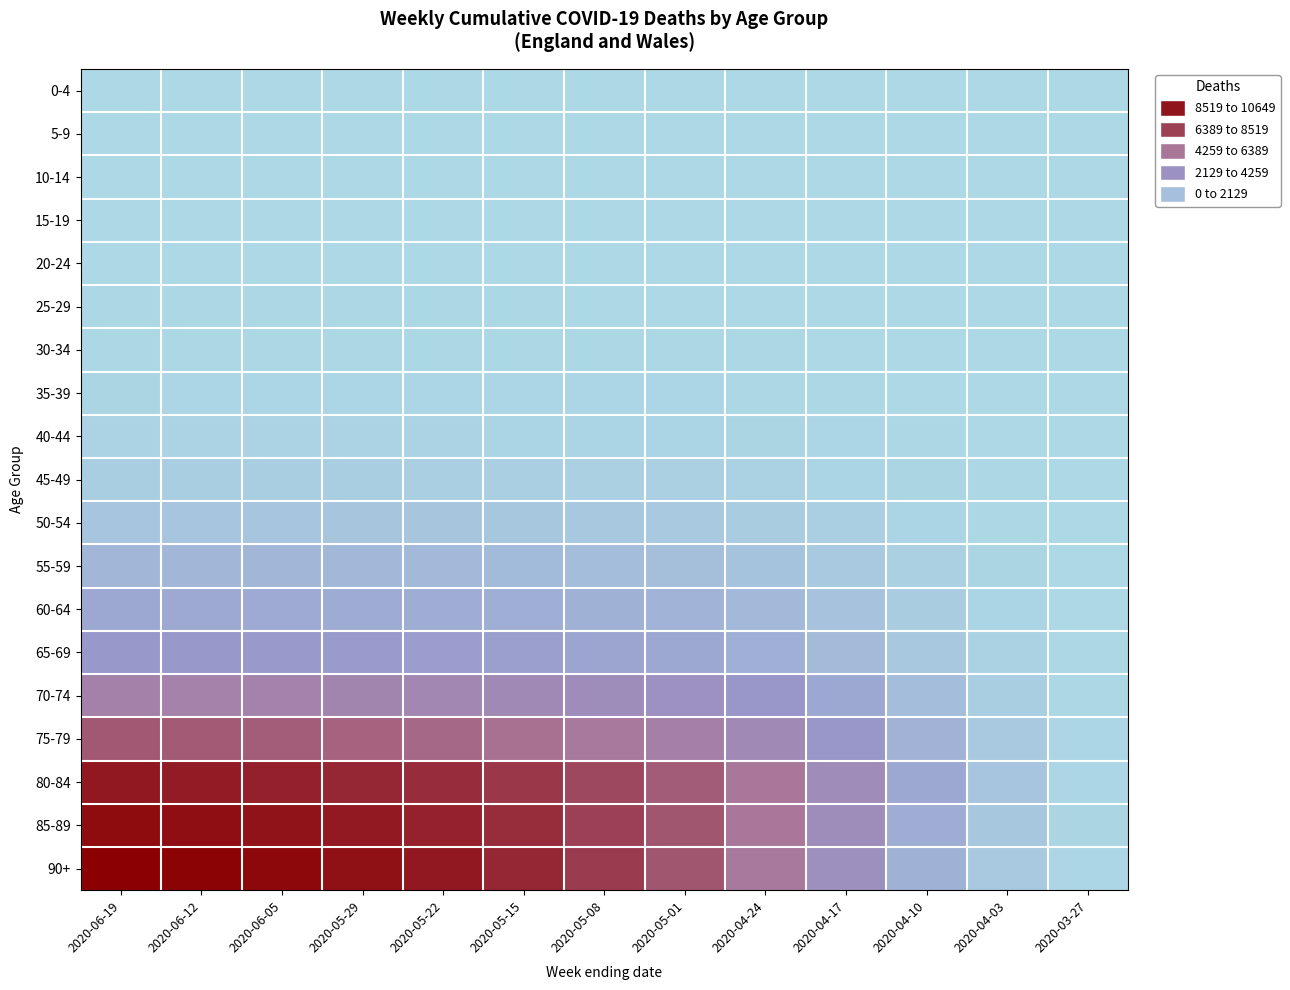

At how many categories does at least one series exceed 8811?

5